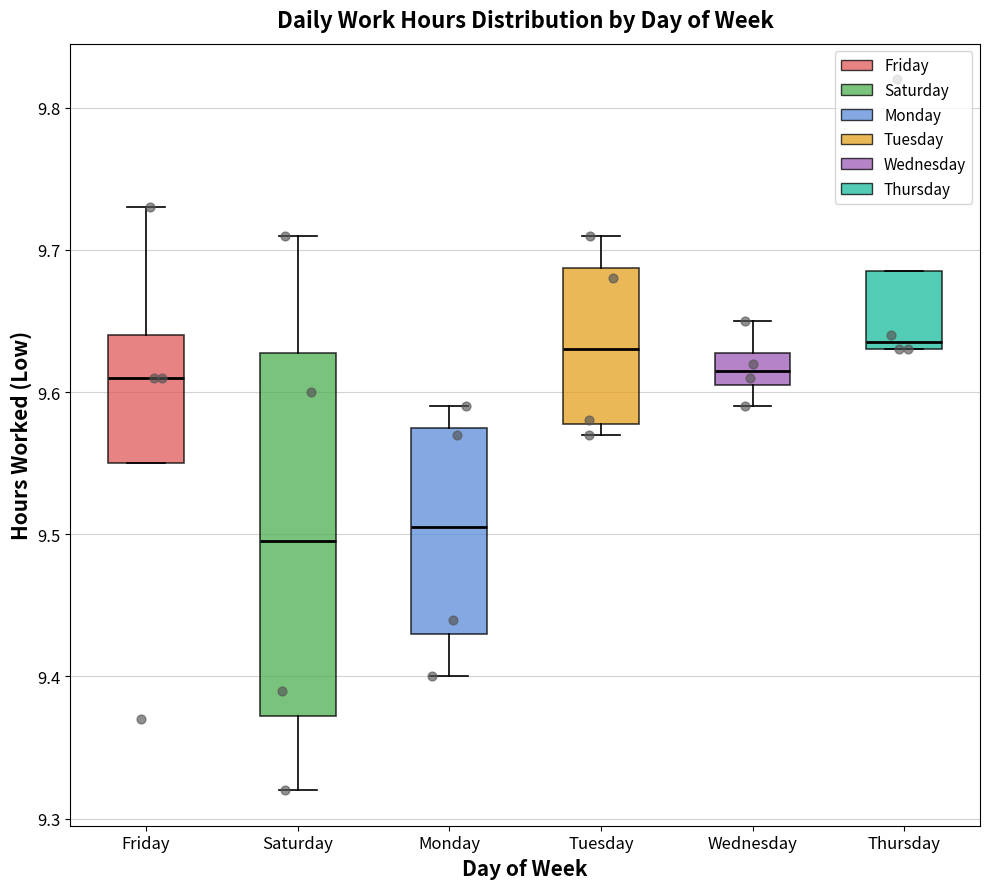

Where does the median line of the box for Saturday sit on the y-axis? The values are not printed on the chart, so give them approximately, as read against the axis.

9.50